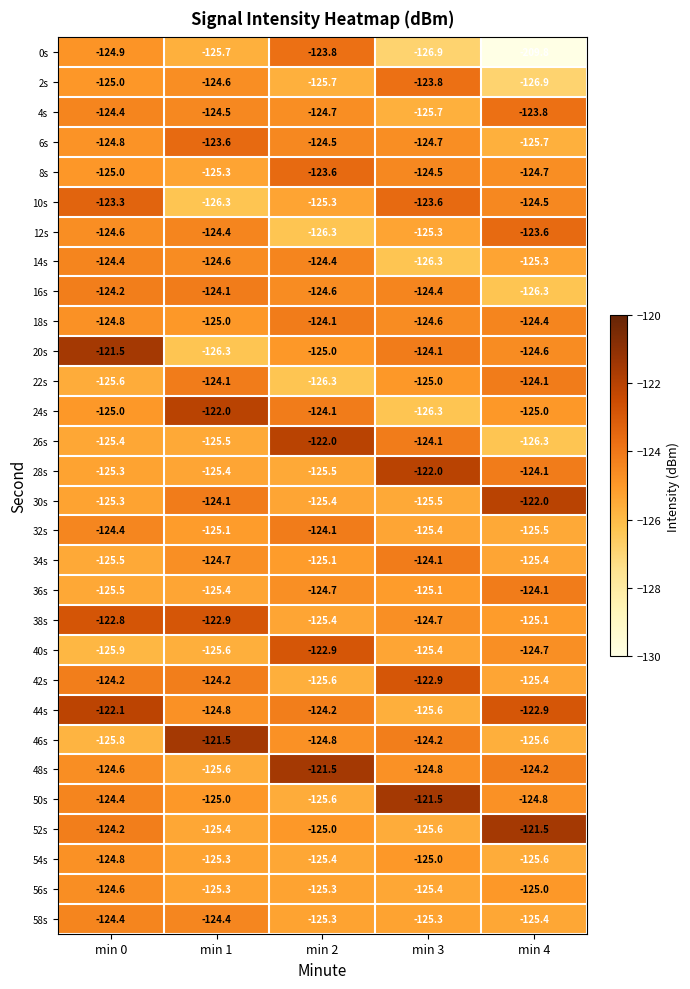

Which label corresponds to the smallest value in the chart?

min 4